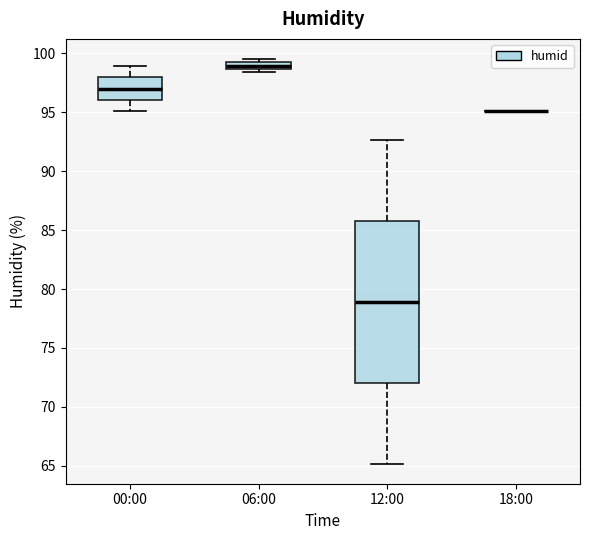

Where is the lower edge of the box for 06:00 on the y-axis? The values are not printed on the chart, so give them approximately, as read against the axis.

98.5